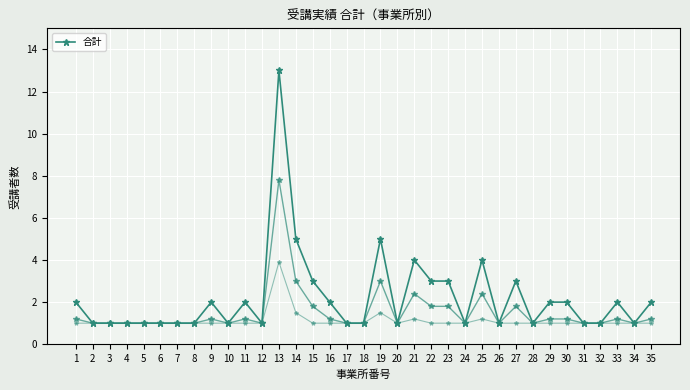

What is the difference between the second highest and second lowest values?

4